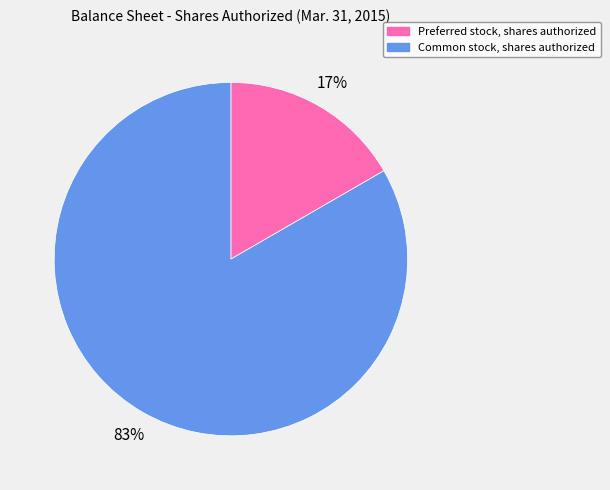

Is the sum of Common stock, shares authorized and Preferred stock, shares authorized greater than half?

Yes